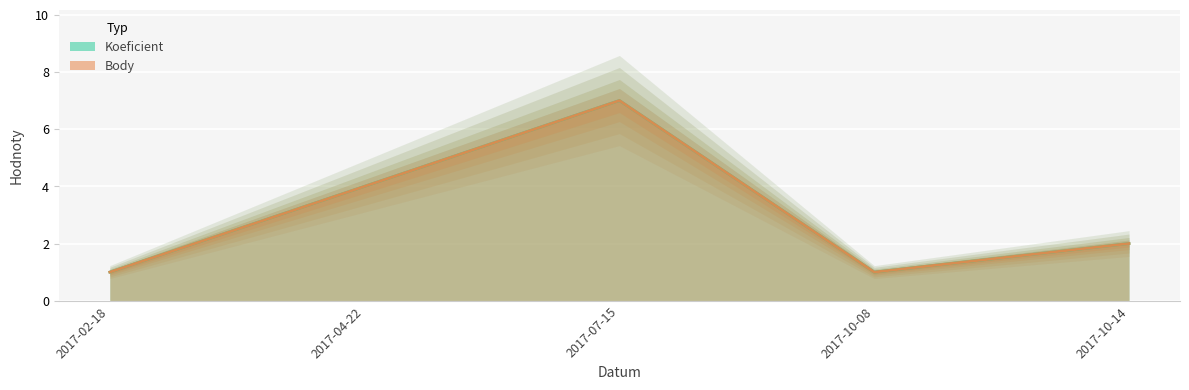

Reading left to right, list all the values displayed in this chart.

Koeficient: 1	4	7	1	2
Body: 1	4	7	1	2